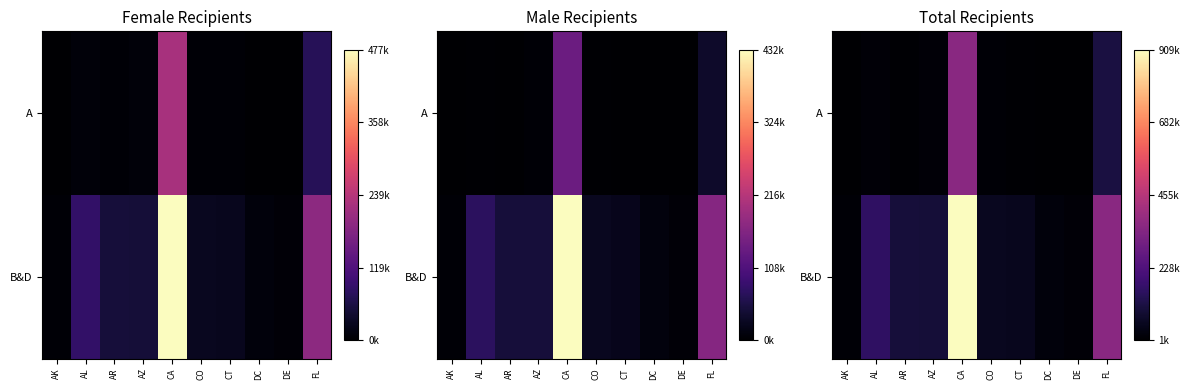

The value of A at FL is 0.2. True or false?

False